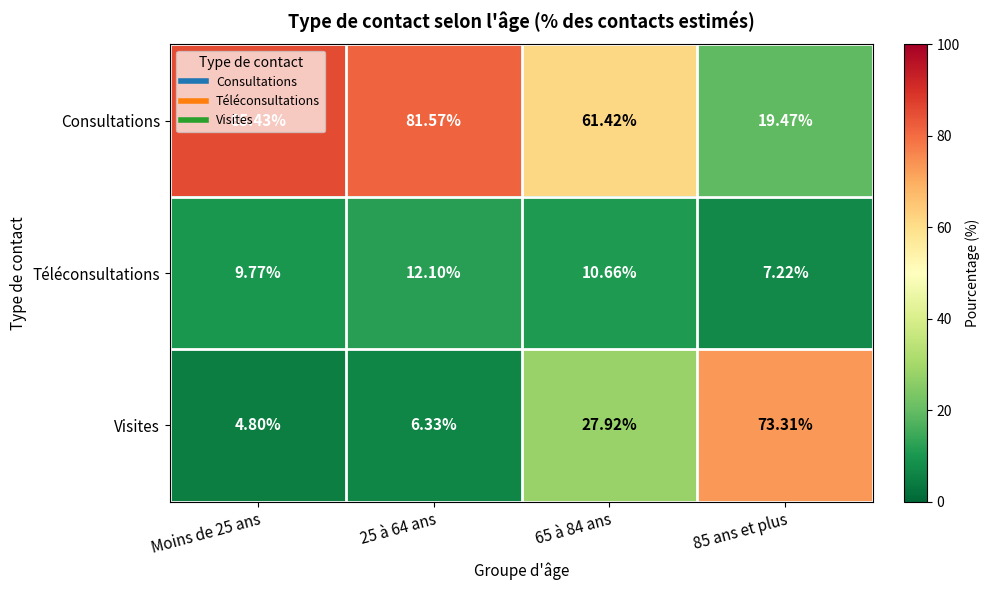

Which series has the largest total across all categories?

Consultations